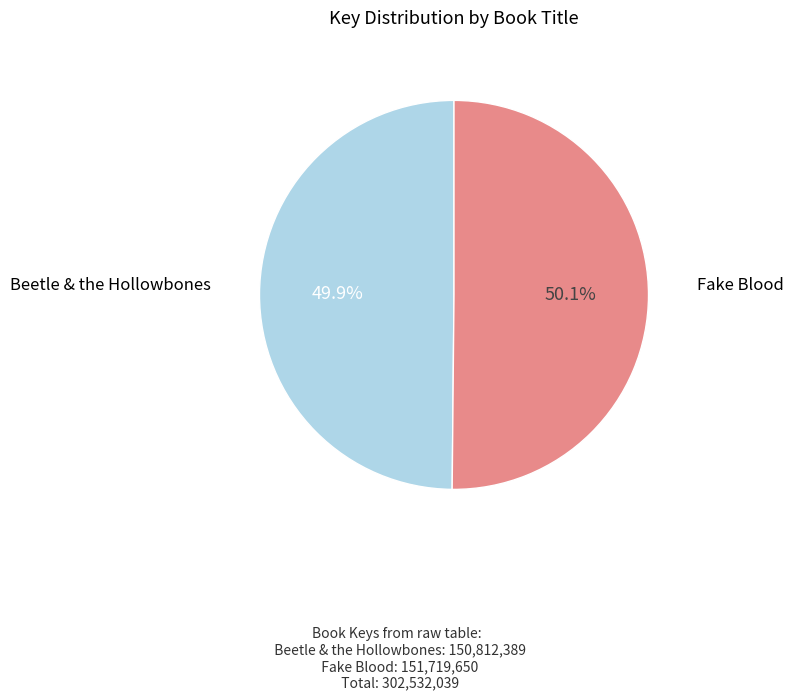

Is there a majority slice in this chart?

Yes